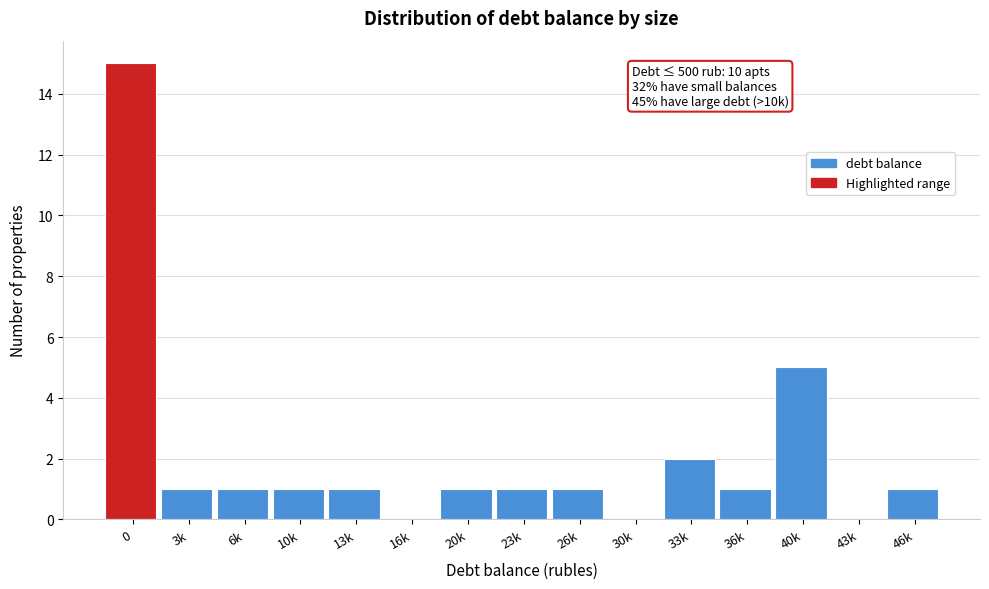

Reading left to right, transcribe all the data shown in this chart.

0=15	3k=1	6k=1	10k=1	13k=1	16k=0	20k=1	23k=1	26k=1	30k=0	33k=2	36k=1	40k=5	43k=0	46k=1